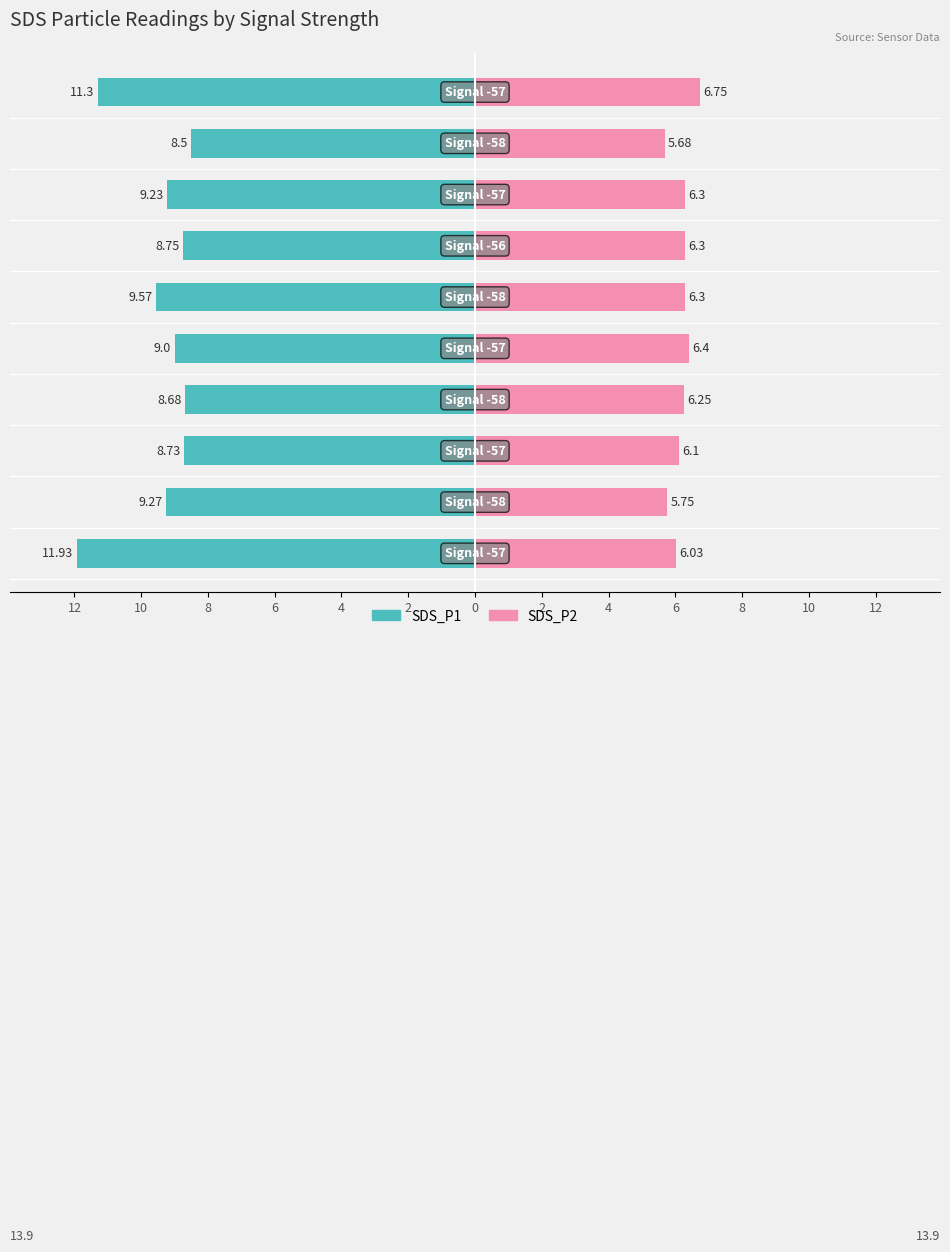

How many categories are shown in the chart?

10